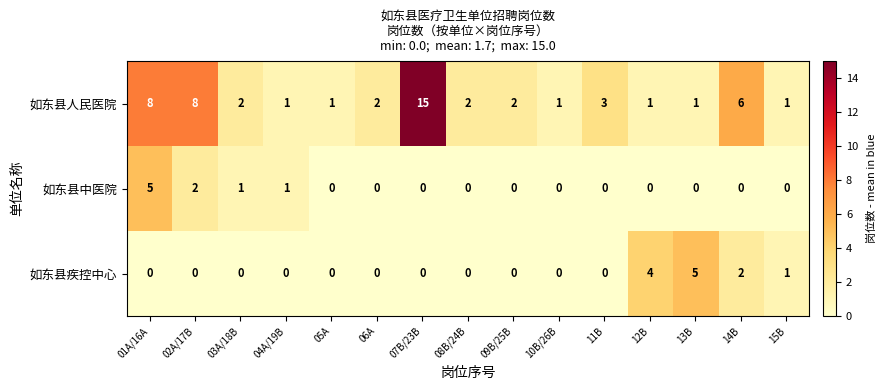

Which label corresponds to the largest value in the chart?

07B/23B